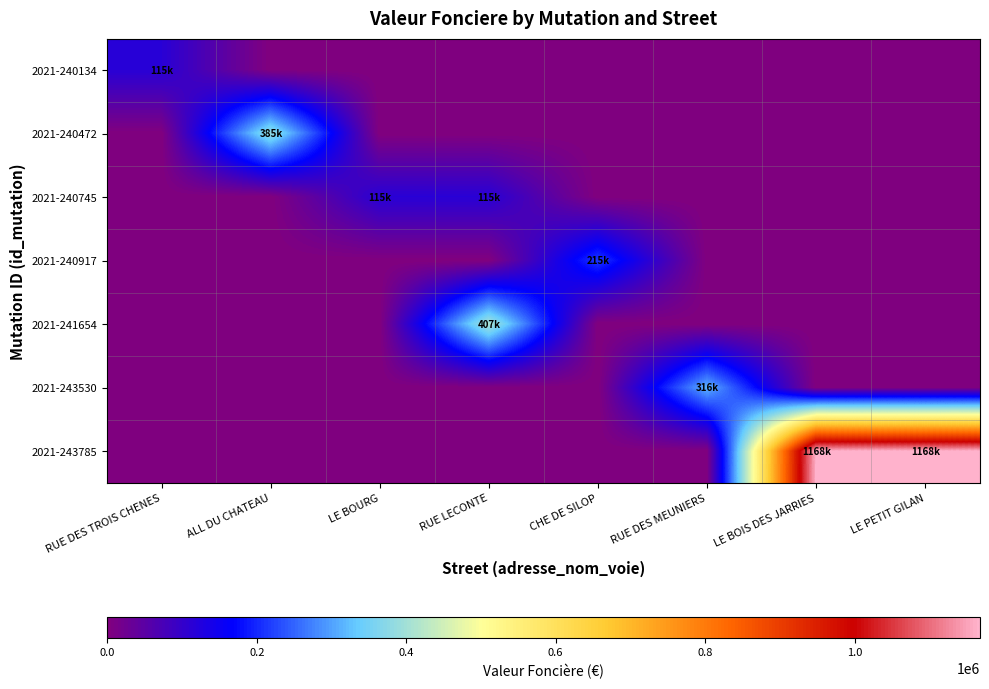

Which series has the largest total across all categories?

2021-243785